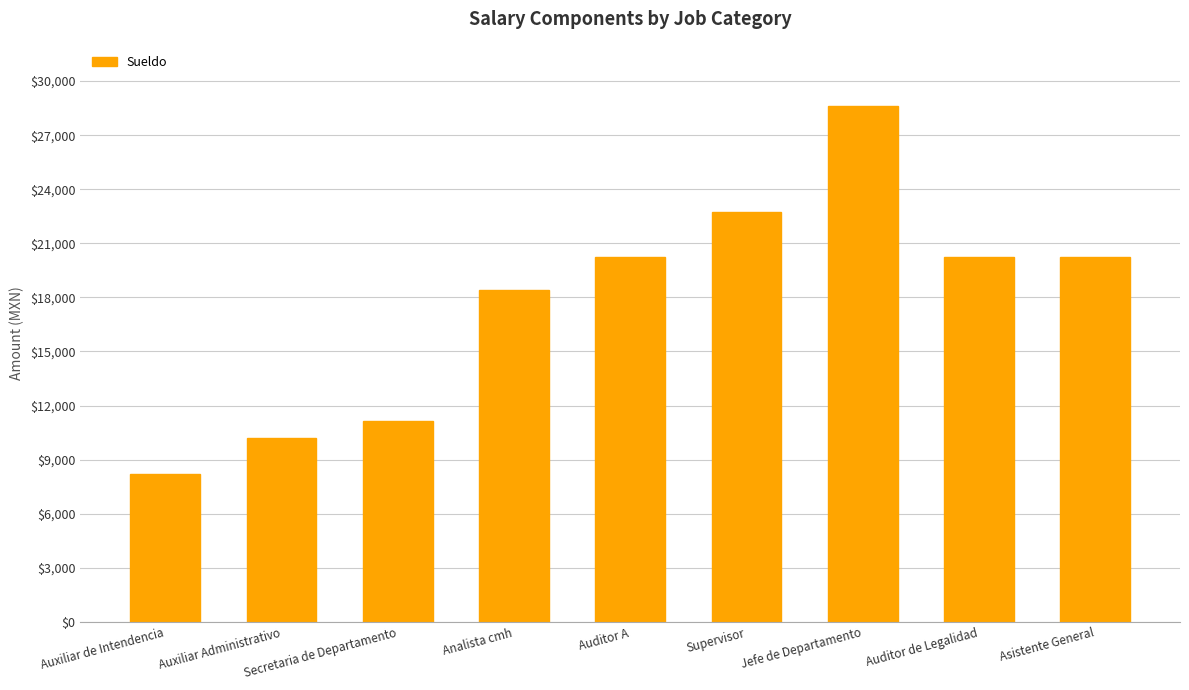

Which category has the highest value across all series?

Jefe de Departamento